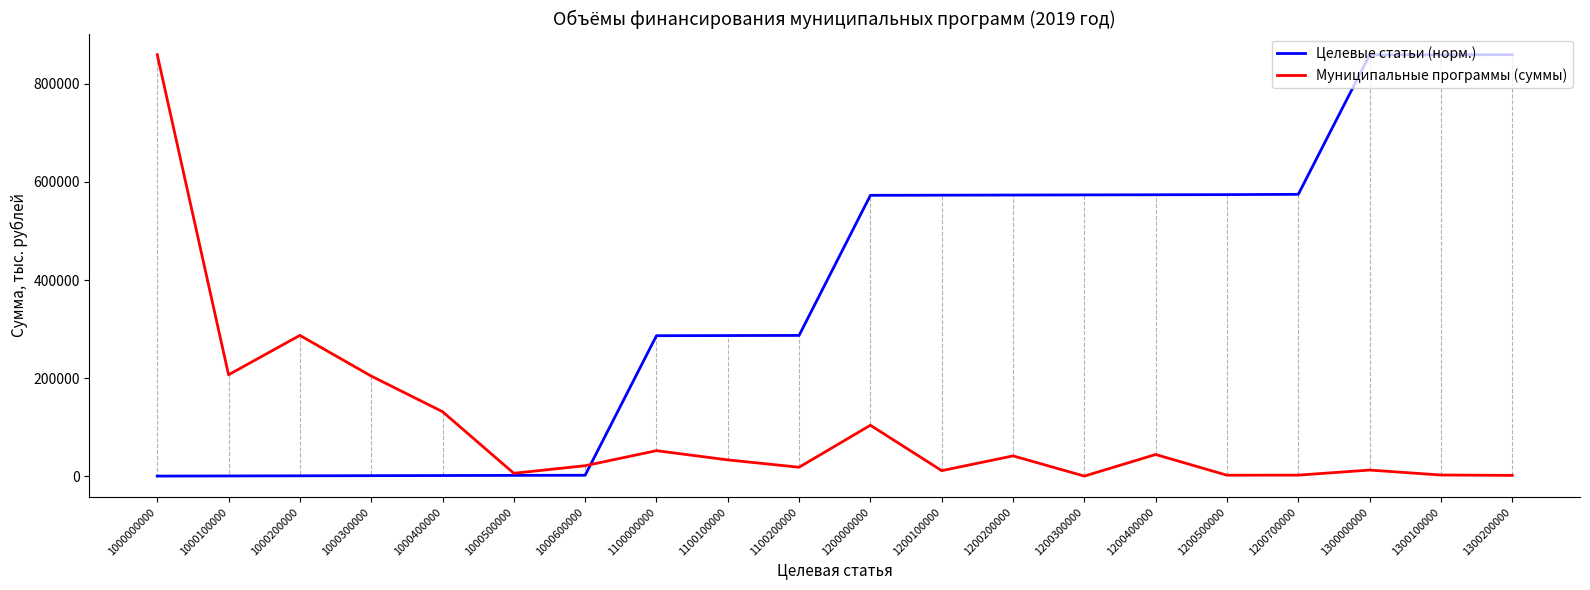

At 1000200000, list the series in order from smallest to largest.

Целевые статьи (норм.), Муниципальные программы (суммы)